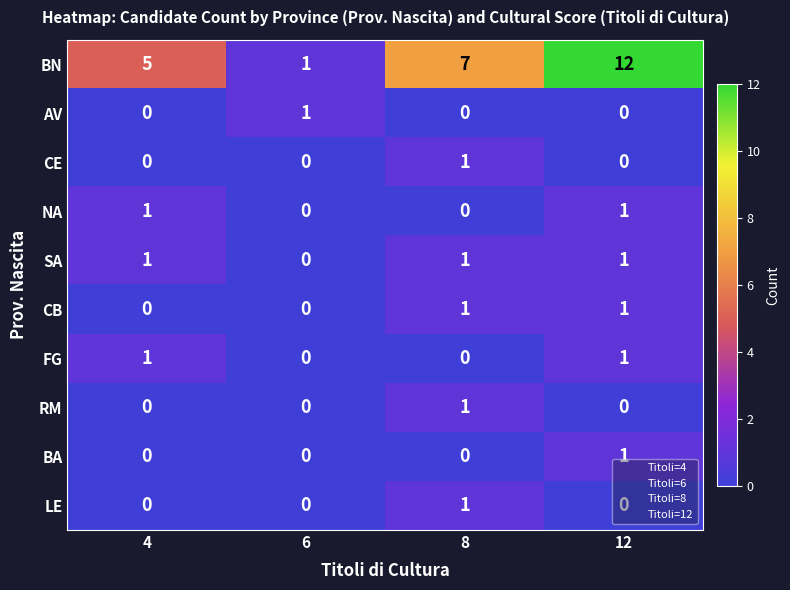

The FG series shows 1 at 12. True or false?

True